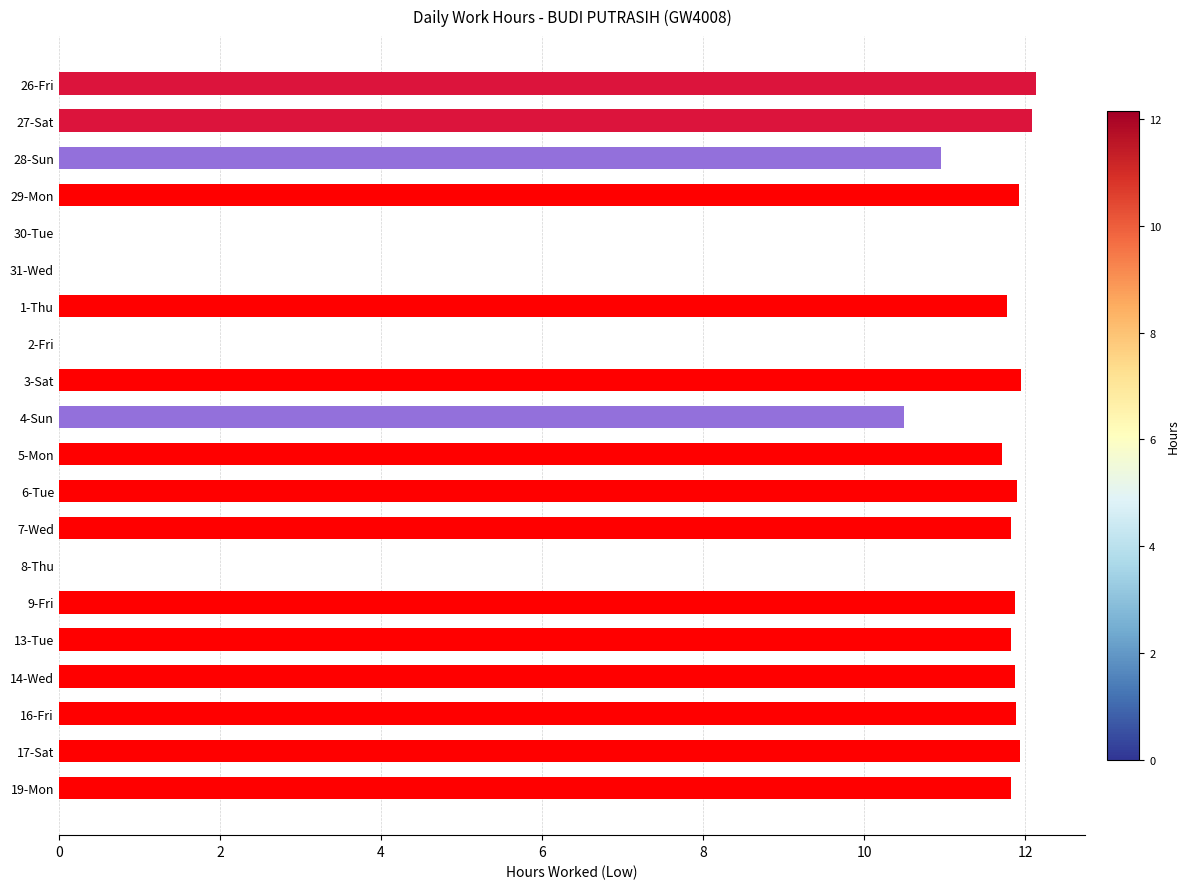

Is it true that the value at 5-Mon is 11.7?

True